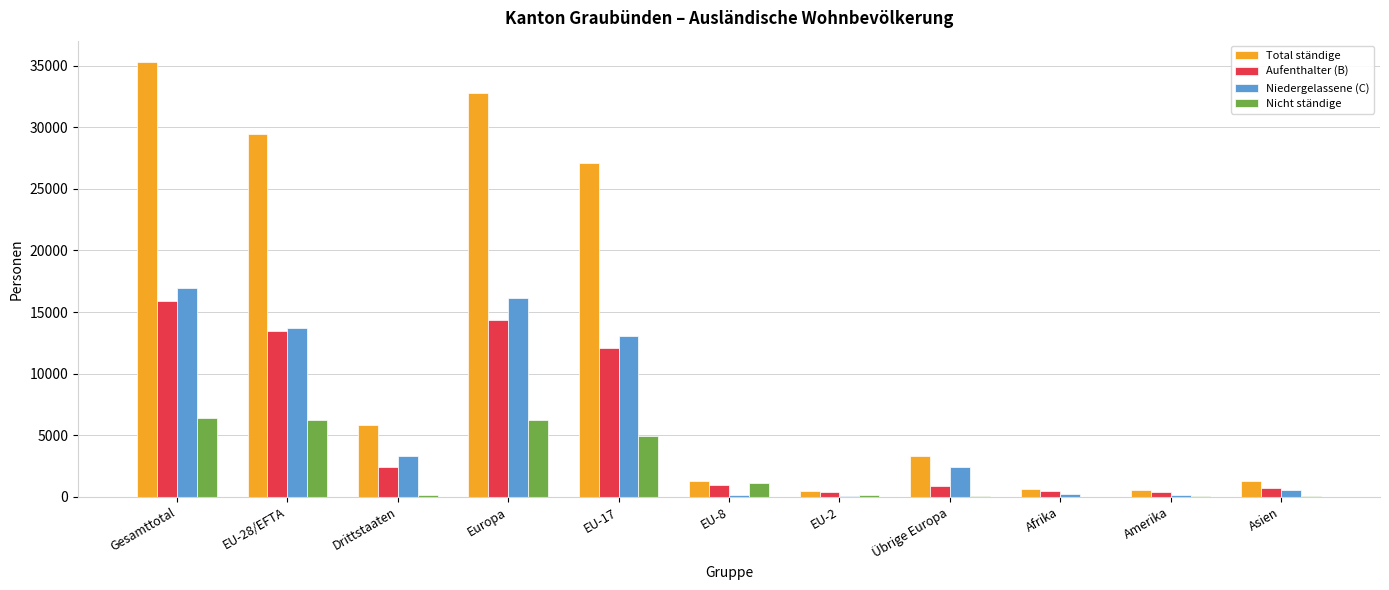

What is the maximum value shown in the chart?

35274